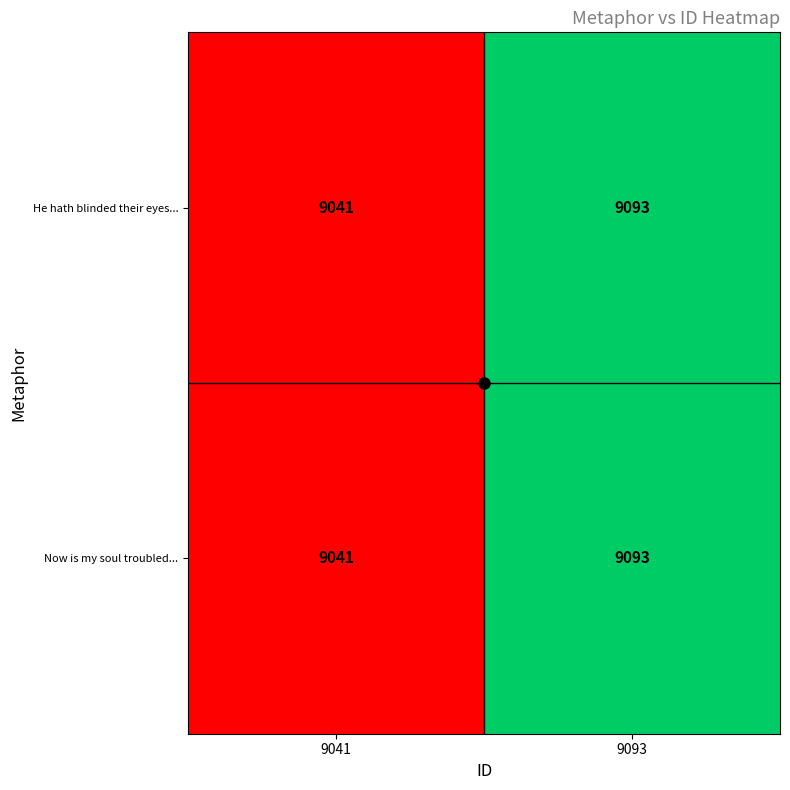

The value of Now is my soul troubled... at 9093 is 14792. True or false?

False